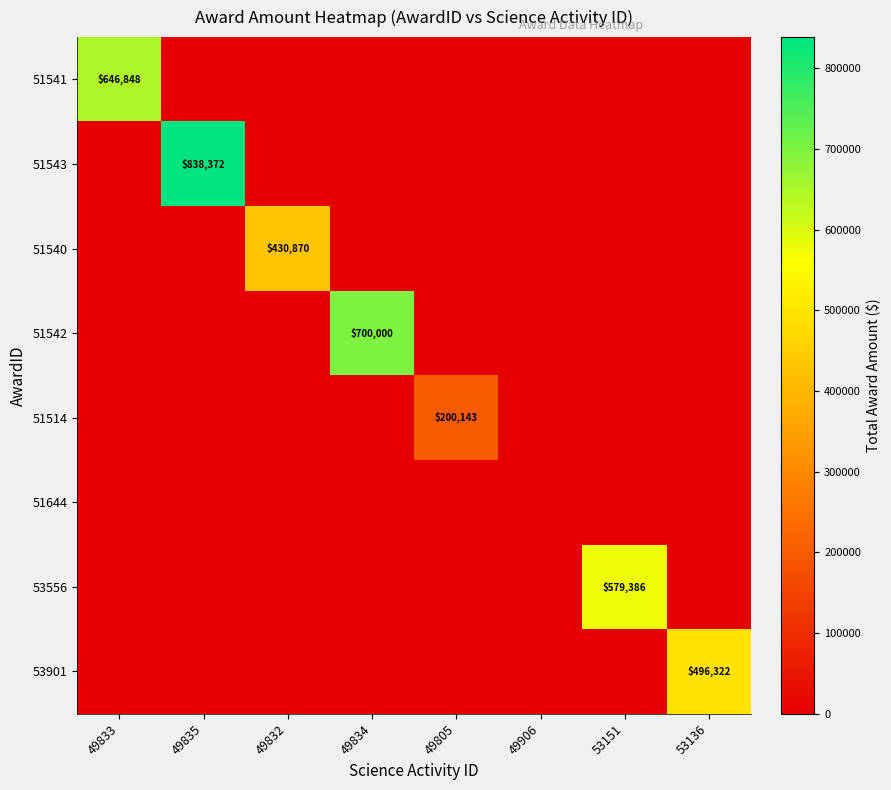

Which has a higher value, 53151 or 49906?

53151